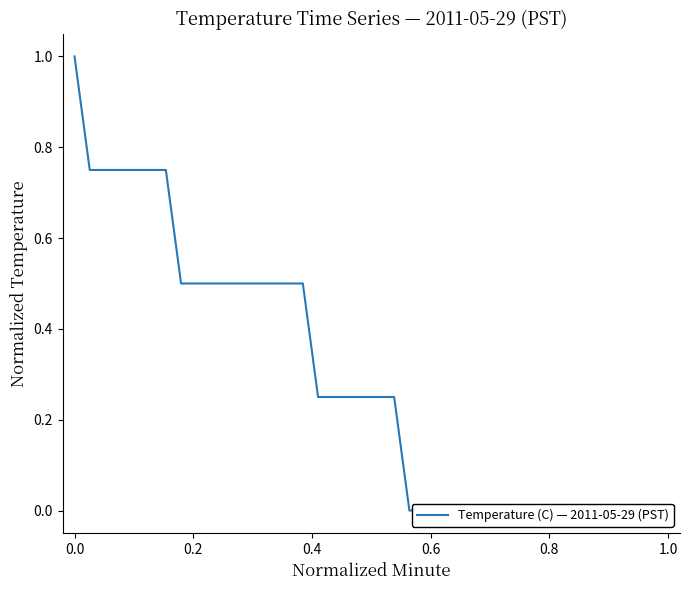

Is this an area chart (filled region under the line)?

No